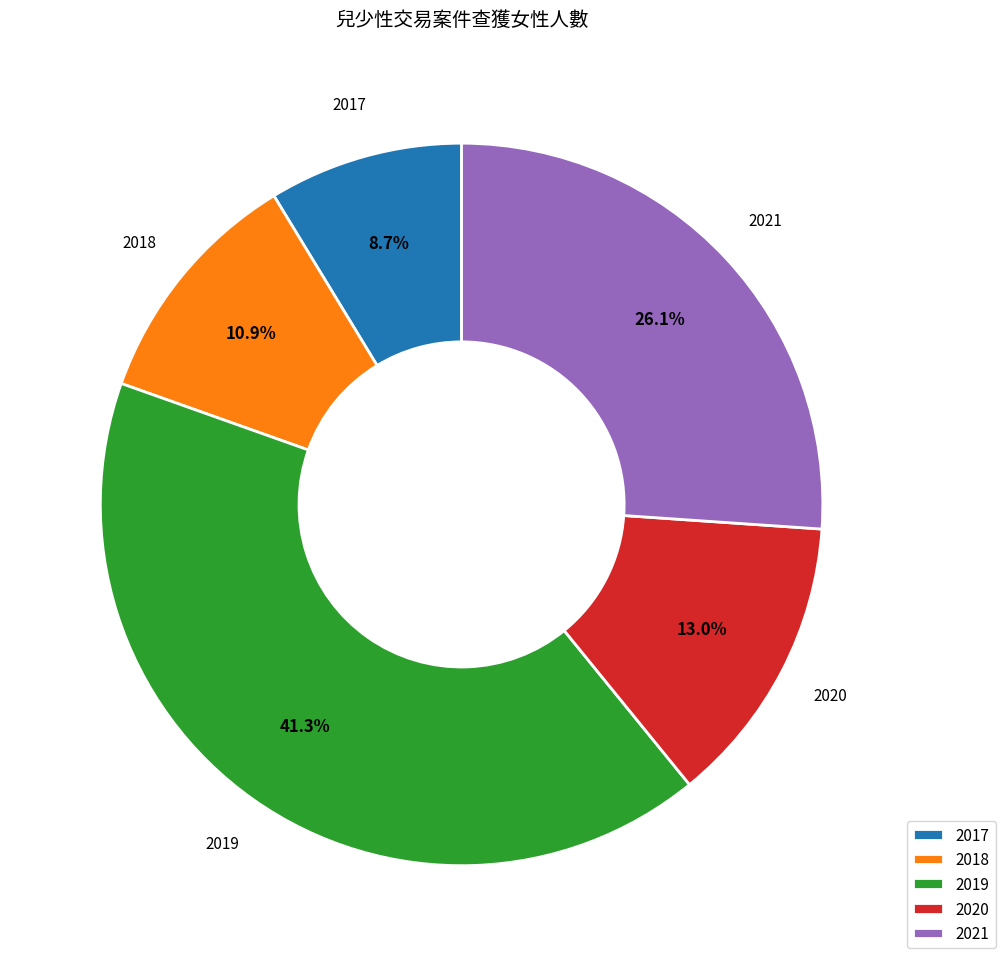

Which slice is the smallest?

2017